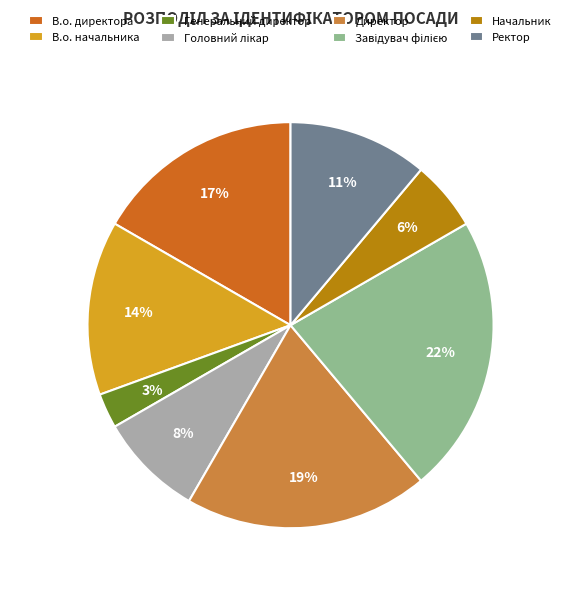

Between Генеральний директор and В.о. начальника, which is larger?

В.о. начальника